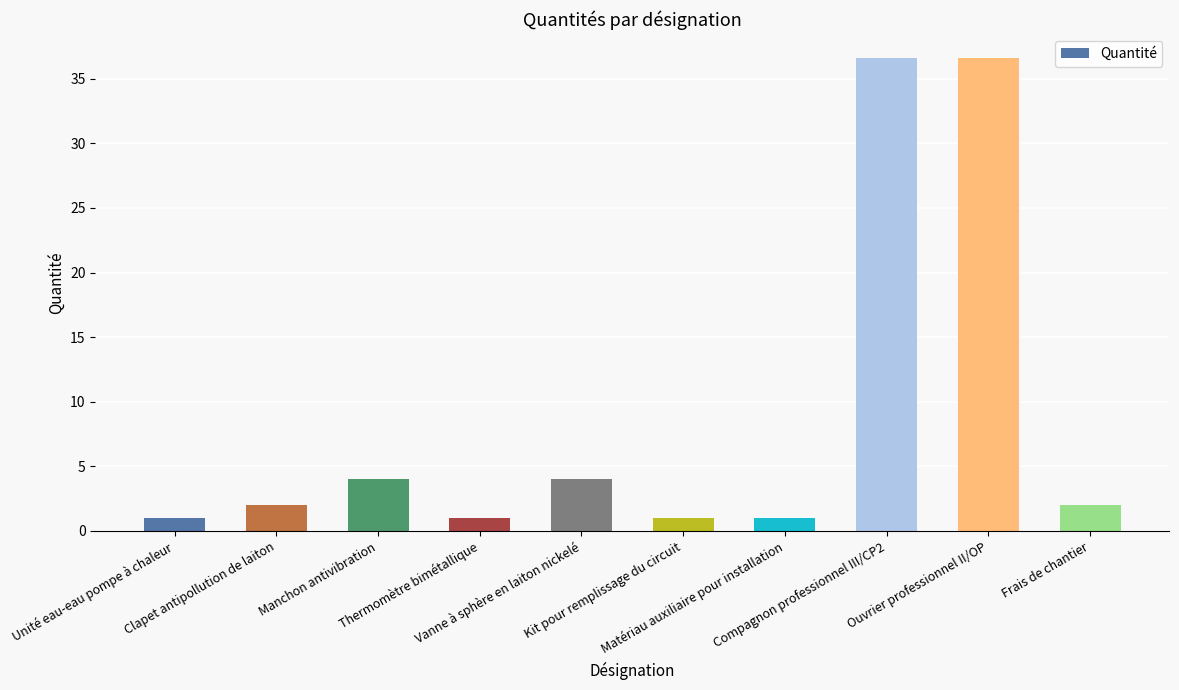

What is the difference between the maximum and minimum values?

35.6